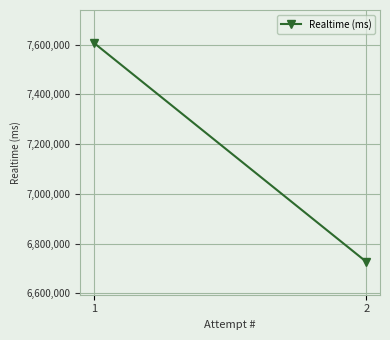

Reading left to right, extract all data points from this chart.

7607151	6726568